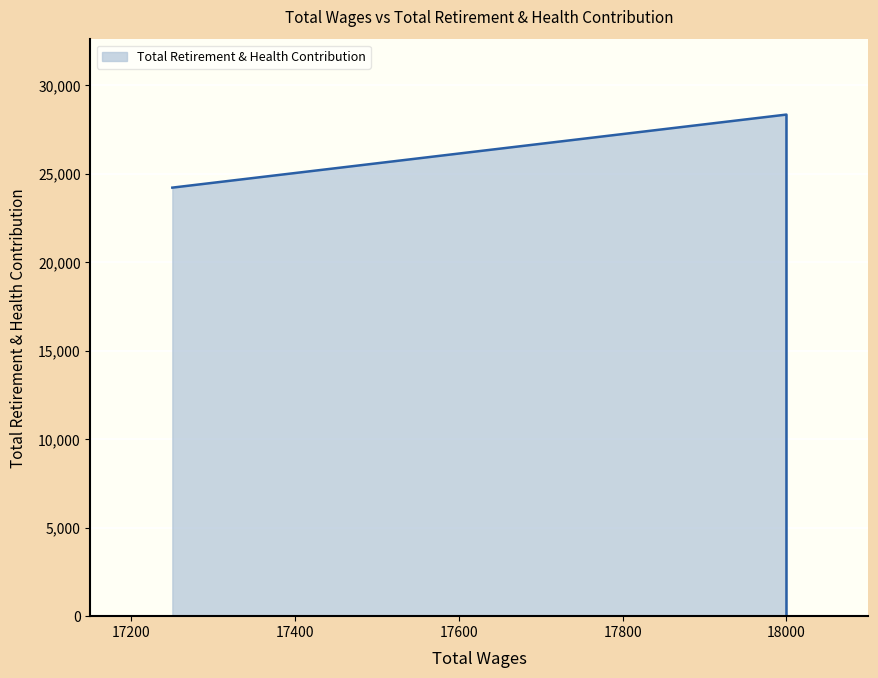

Does the chart display data point markers on the line(s)?

No